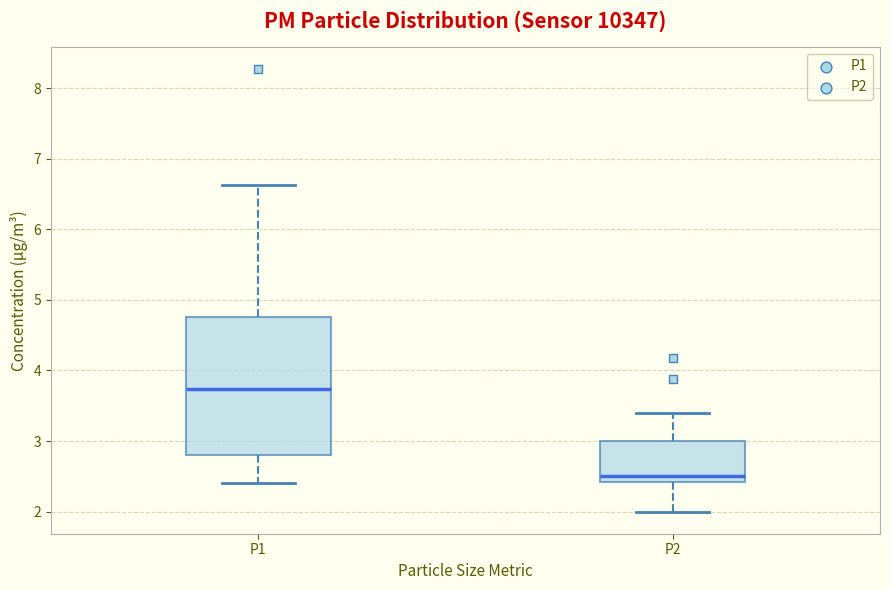

Where does the lower whisker of the box for P1 end on the y-axis? The values are not printed on the chart, so give them approximately, as read against the axis.

2.4